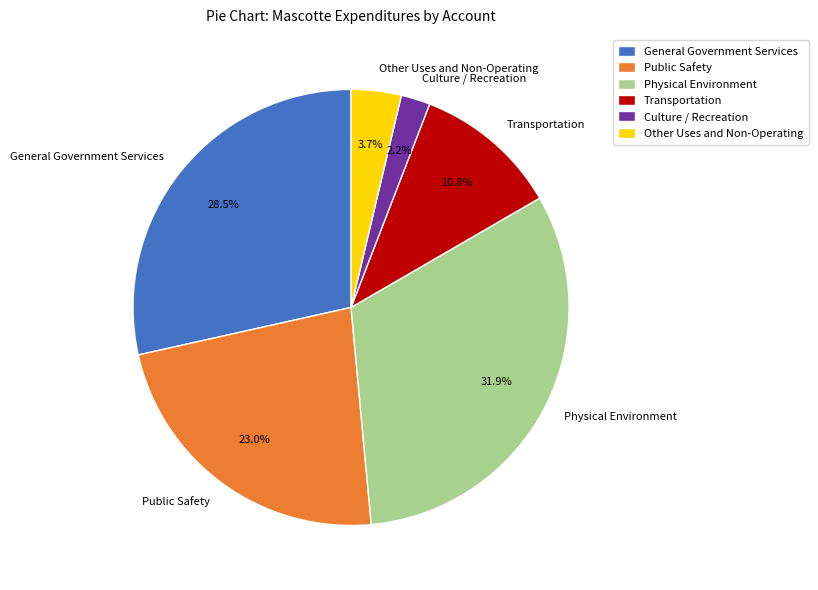

To the nearest percent, what is the combined percentage of Transportation and Physical Environment?

43%